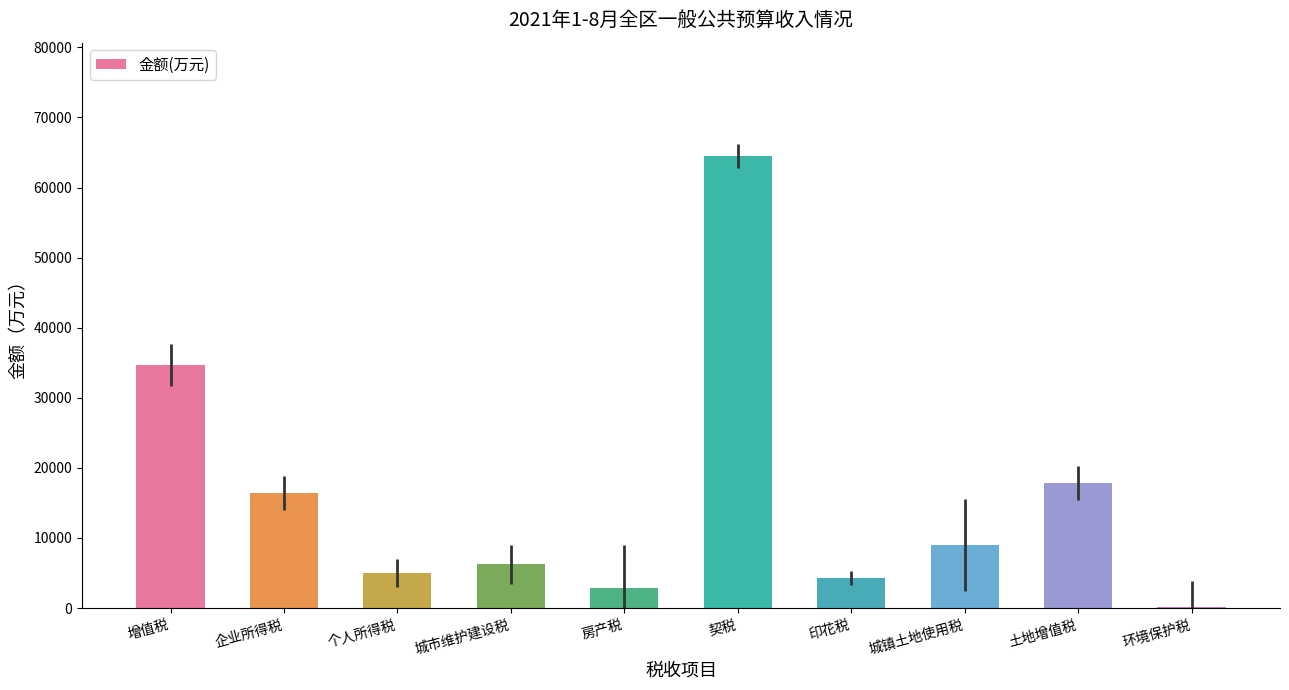

How many categories are shown in the chart?

10